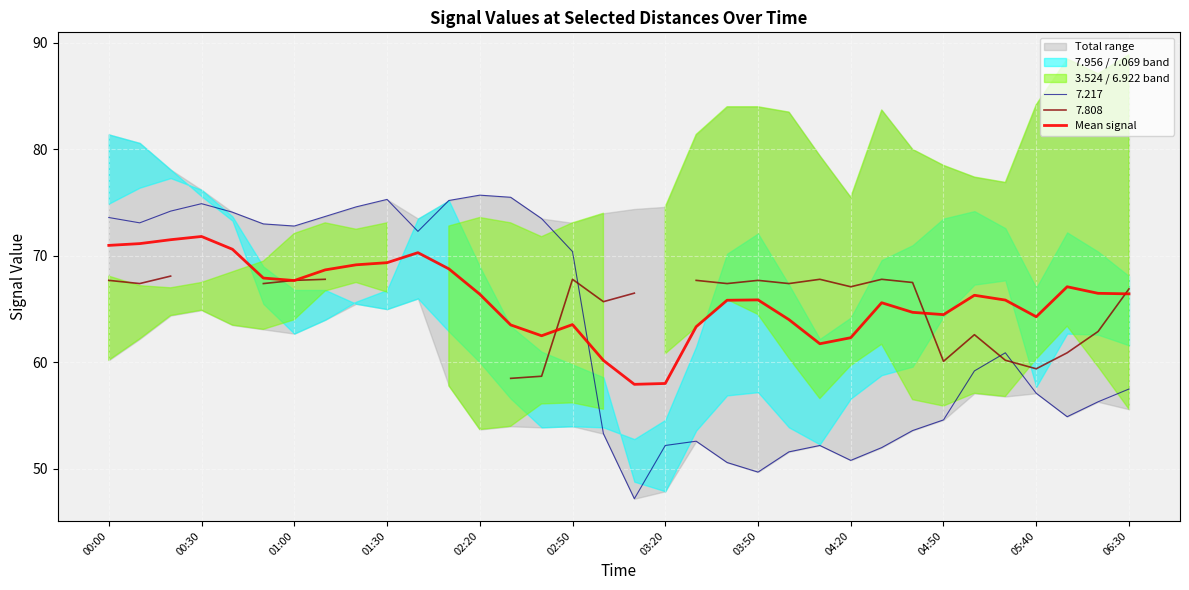

True or false: 7.217 has a value of 111.8 at 02:20.

False